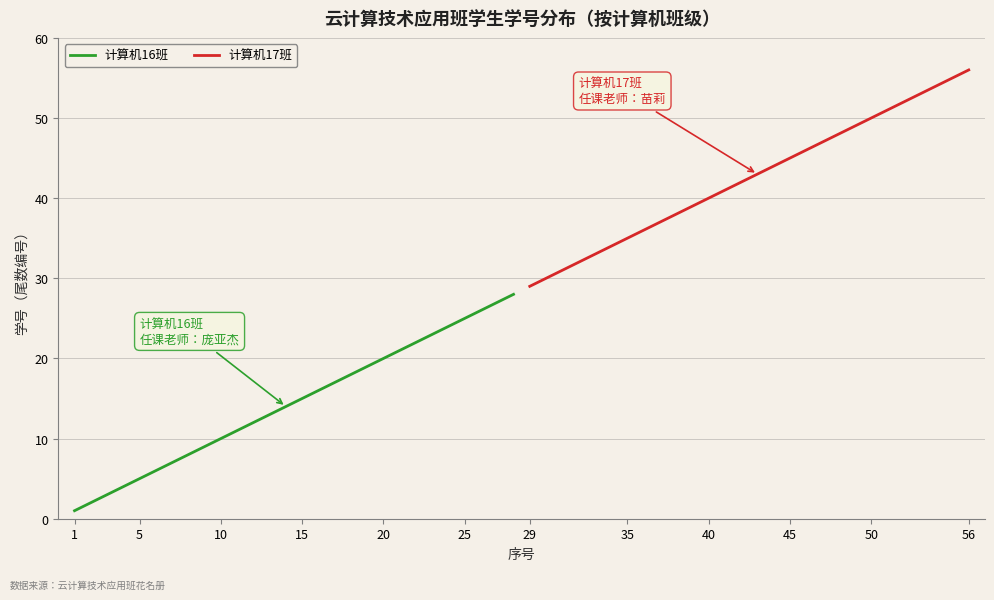

The 计算机16班 series shows 10 at 10. True or false?

True